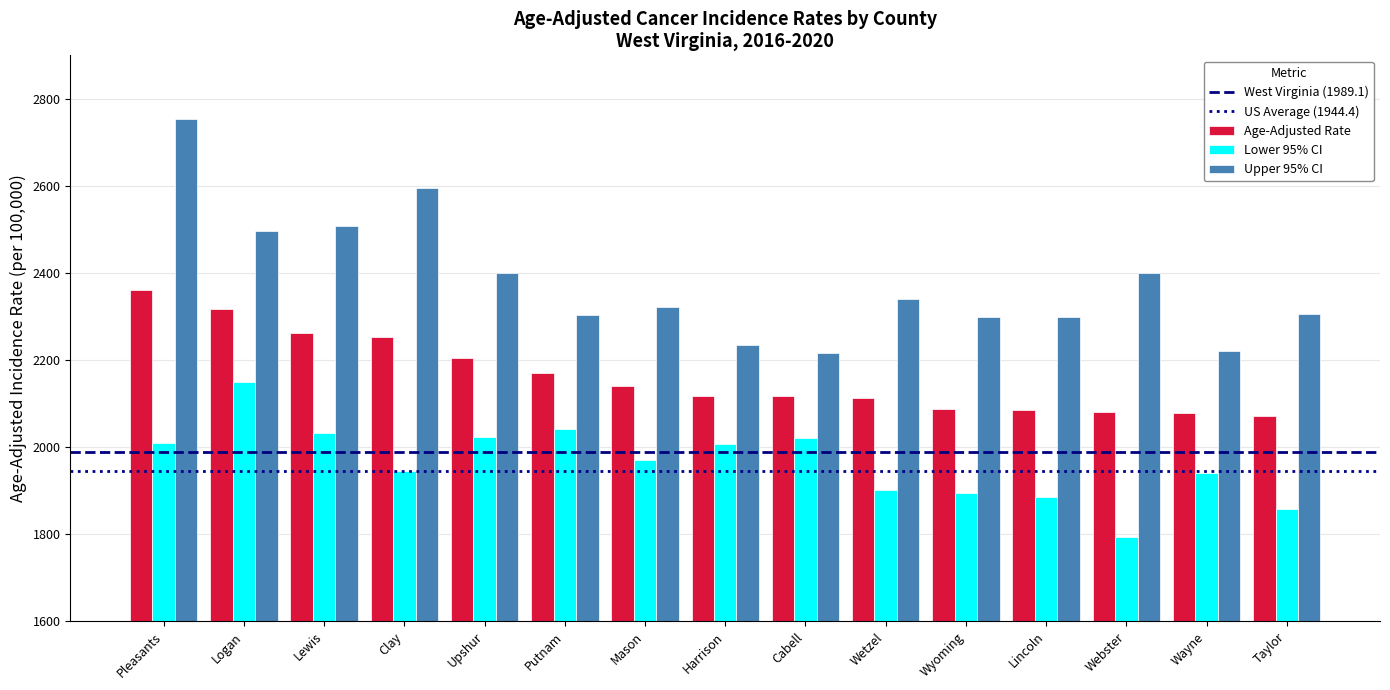

The Upper 95% CI series shows 830.4 at Wetzel. True or false?

False